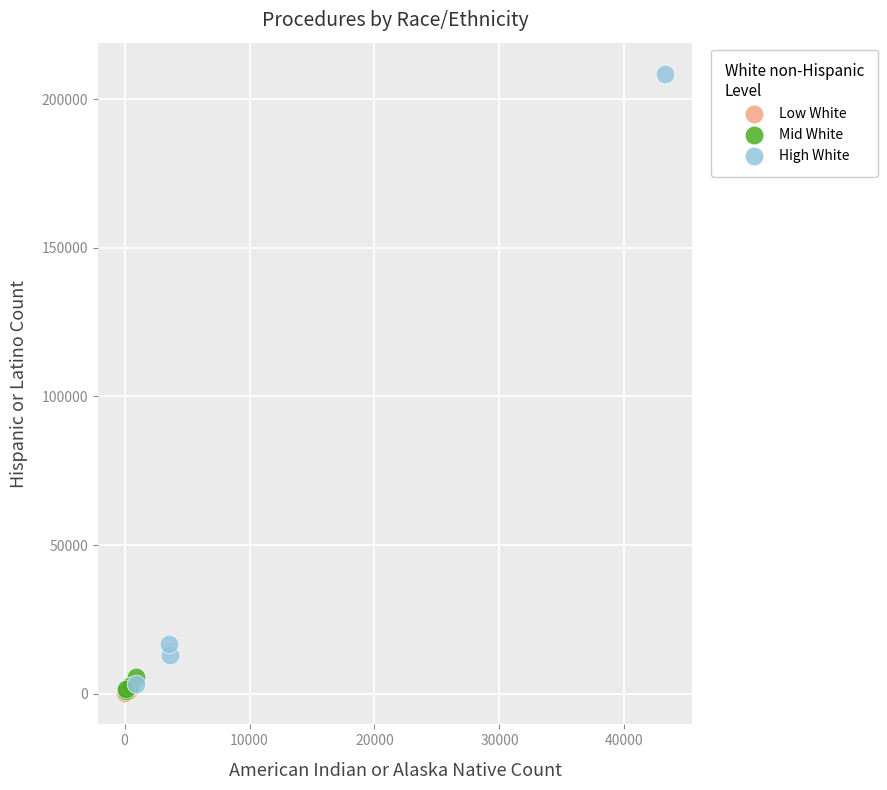

Which series contains the highest Y value?

High White